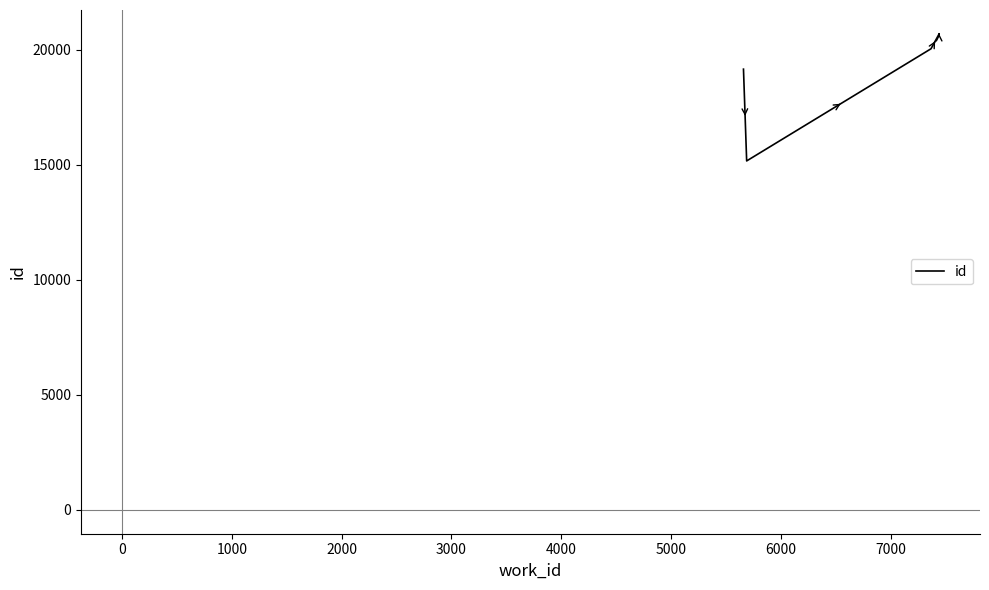

Reading right to left, extract all data points from this chart.

20690	20687	20040	15166	19154